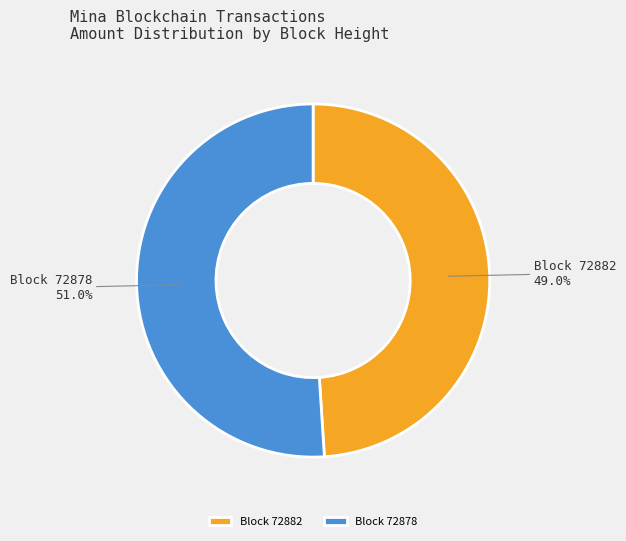

Approximately how many times larger is the value at Block 72878 compared to Block 72882?

1.0